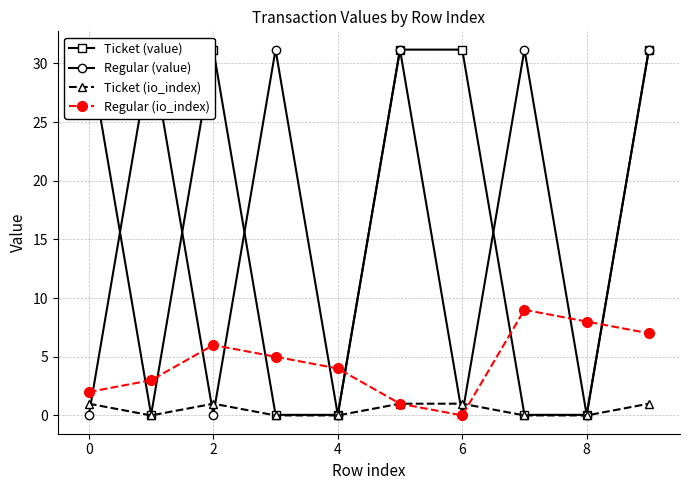

Which series has the widest spread of values?

Ticket (value)